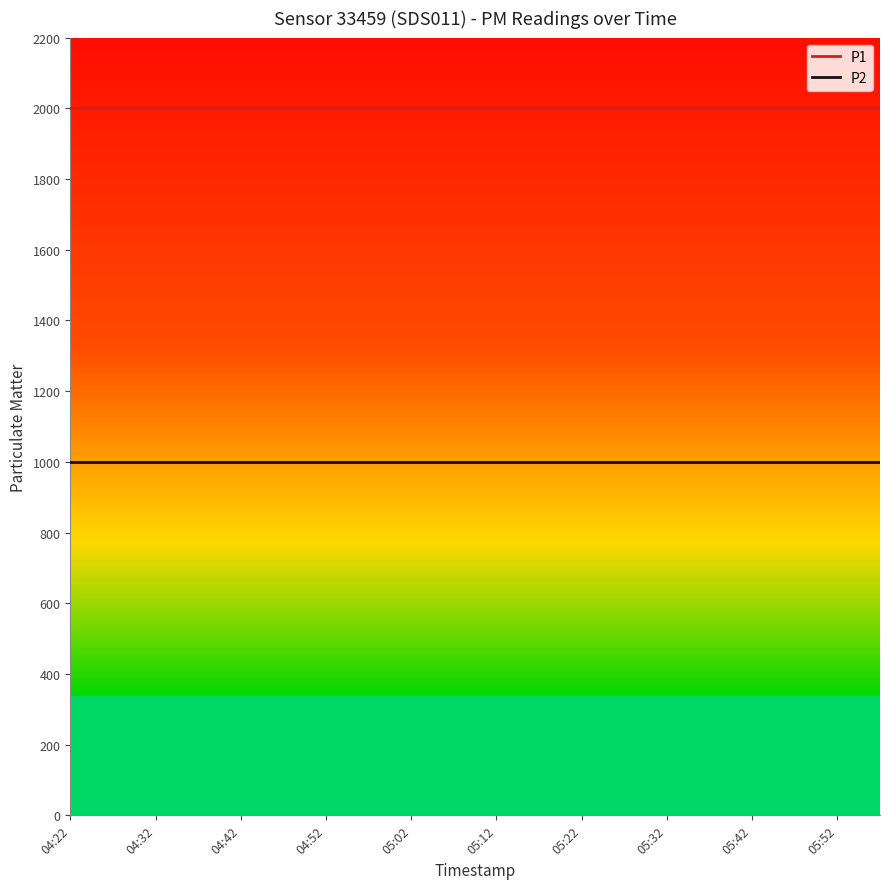

Which series has the largest total across all categories?

P1